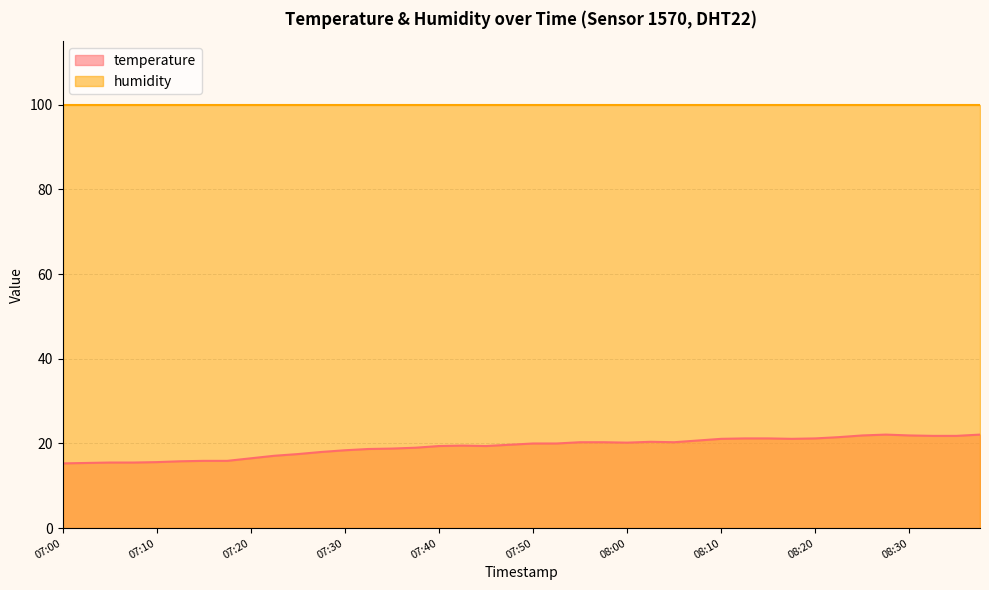

Does the chart display data point markers on the line(s)?

No